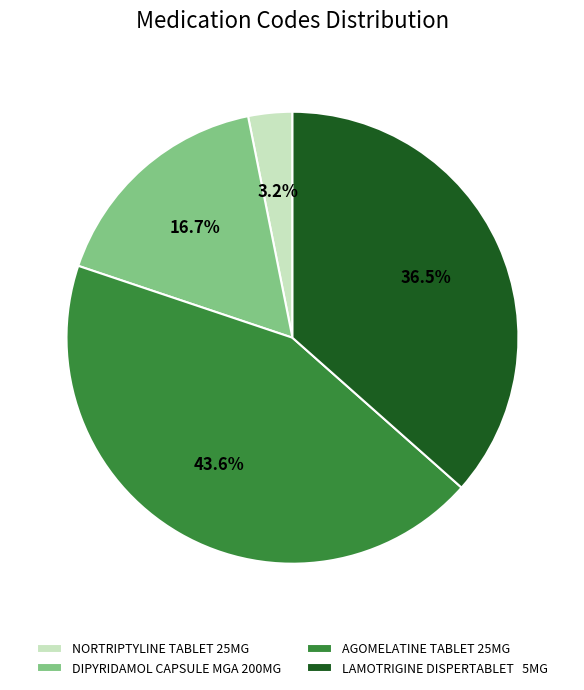

Does AGOMELATINE TABLET 25MG account for over 50% of the chart?

No